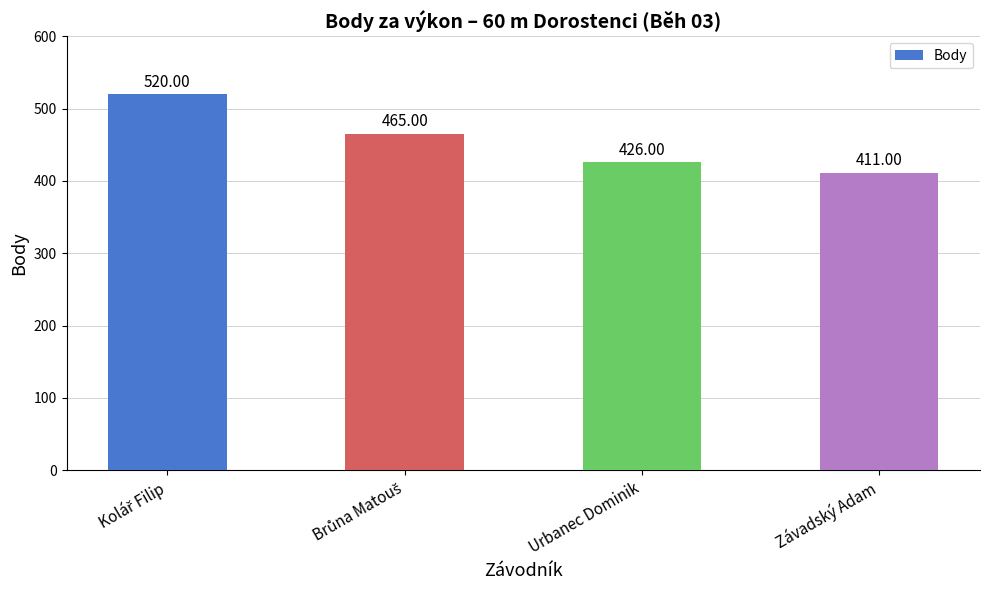

What is the label of the 3rd bar from the left?

Urbanec Dominik